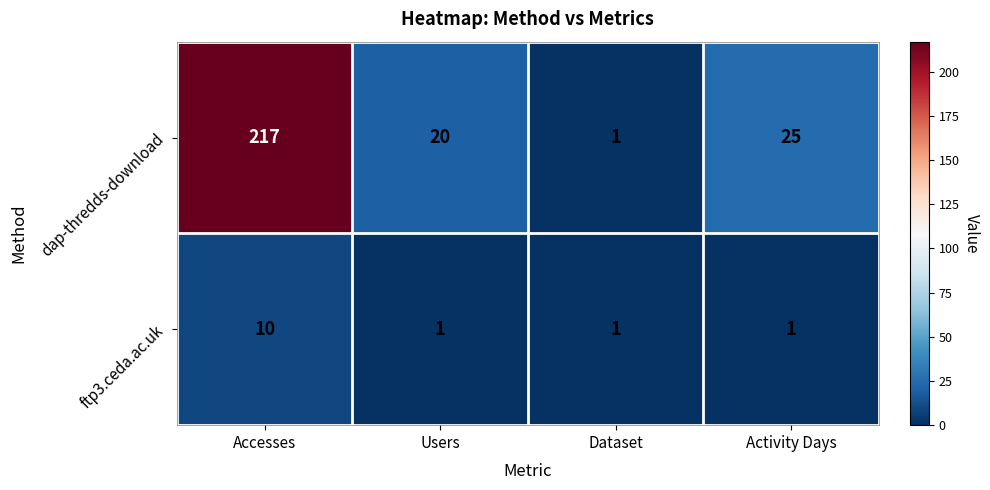

What is the greatest value displayed?

217